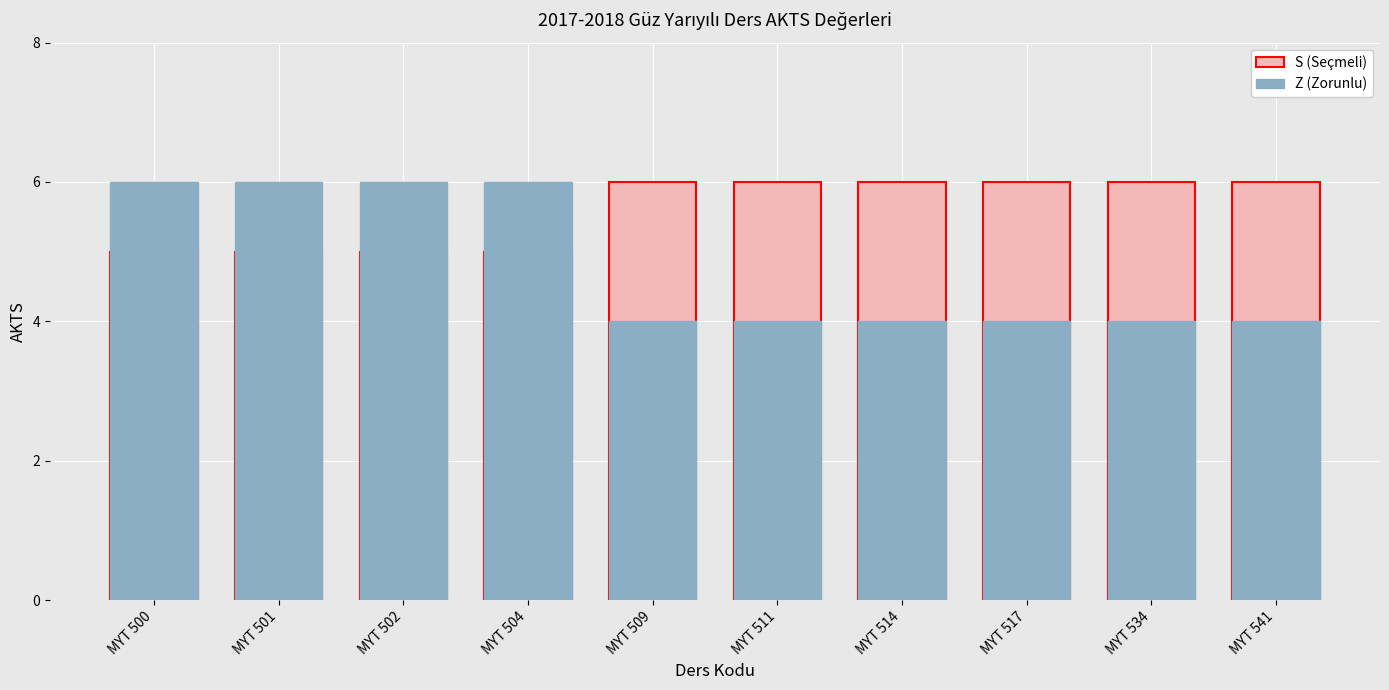

How many bars are there in each group?

2